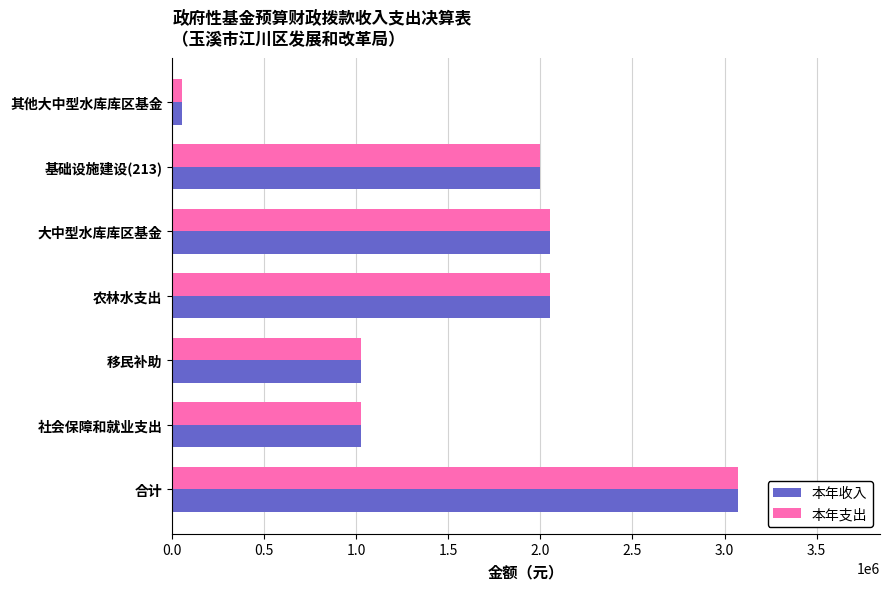

How many distinct data groups are displayed?

2